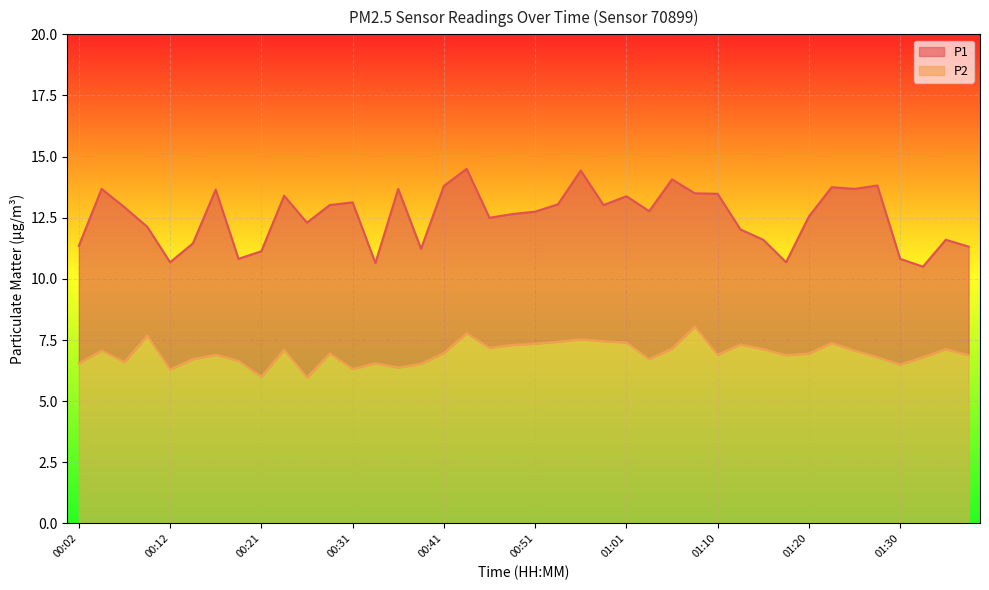

List the series in order of their peak value, lowest first.

P2, P1